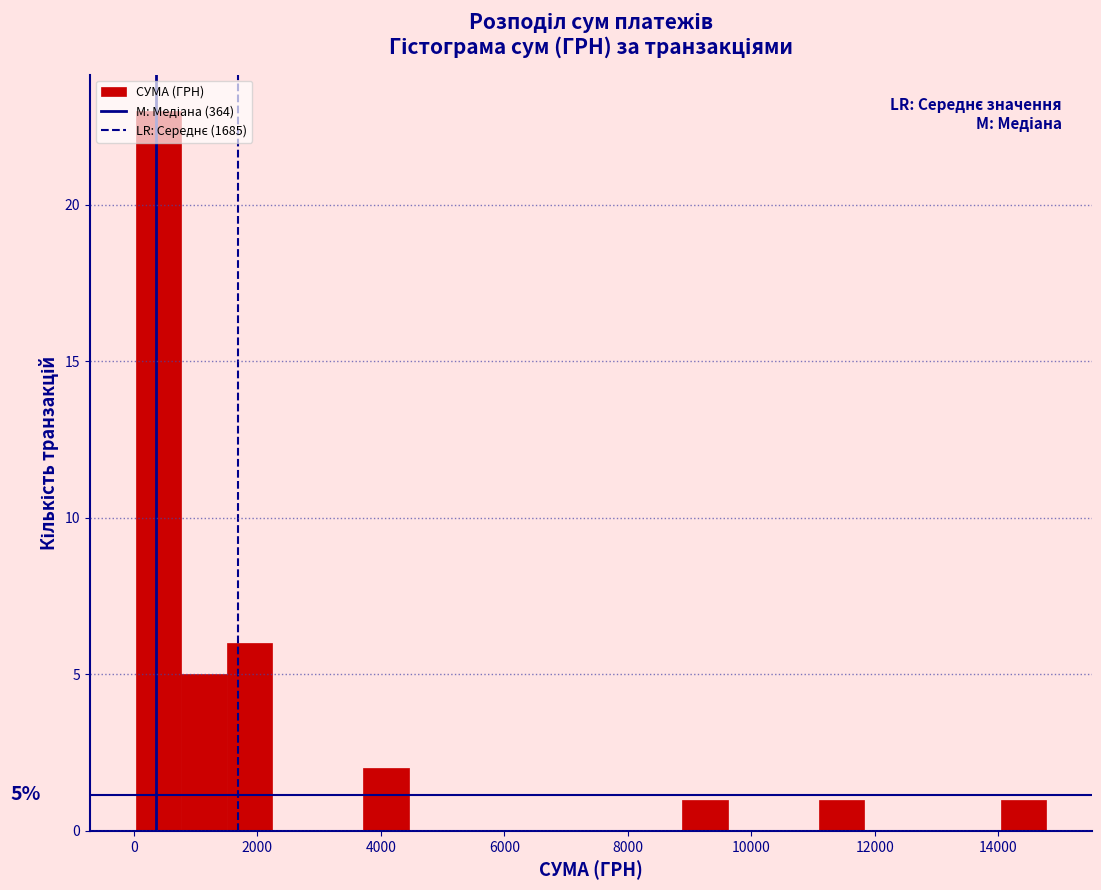

Around what value on the x-axis is the tallest bar? Give the approximate position of its centre, as read against the axis.

400